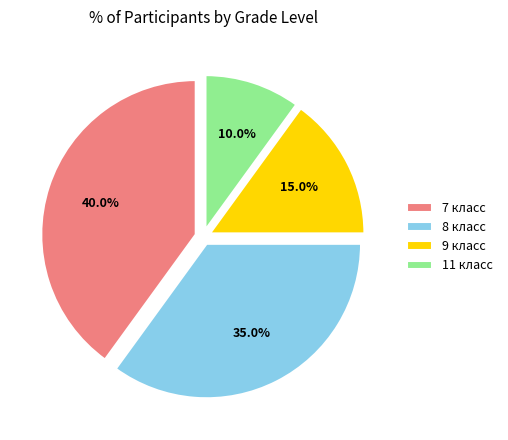

True or false: 9 класс accounts for 28% of the total.

False